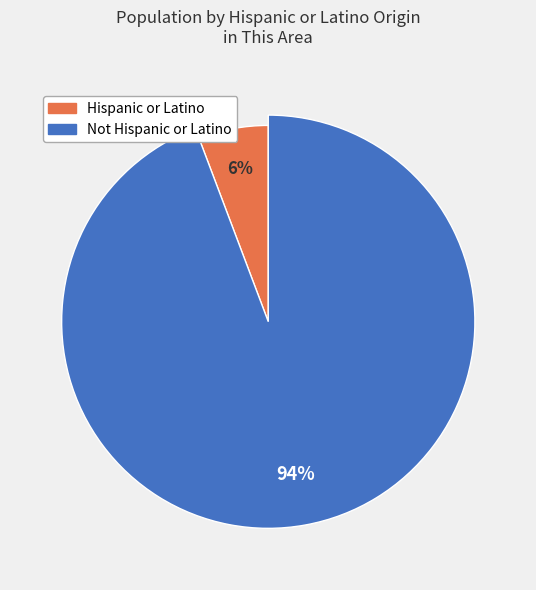

What percentage is the Hispanic or Latino slice, to the nearest percent?

6%